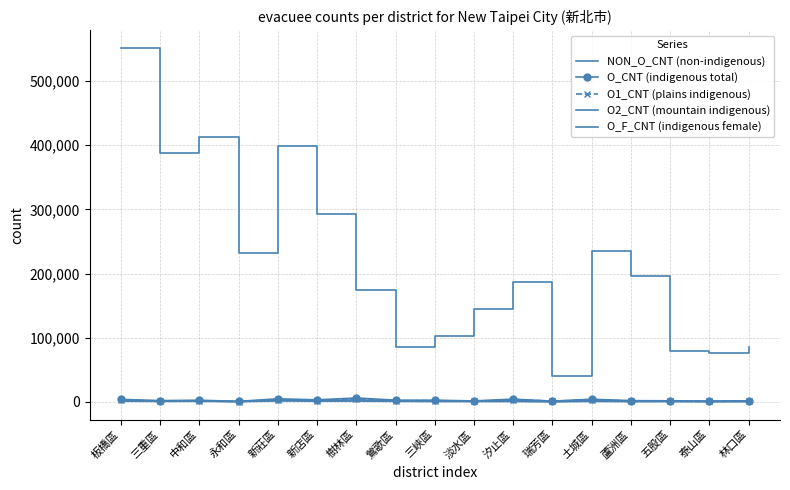

True or false: NON_O_CNT (non-indigenous) has a value of 412392 at 中和區.

True